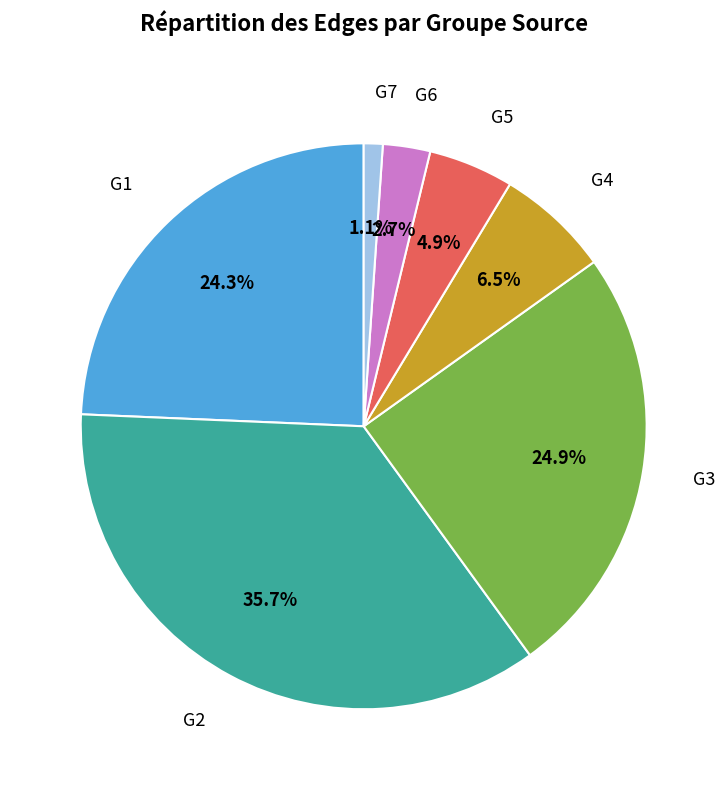

Does any single category account for the majority?

No